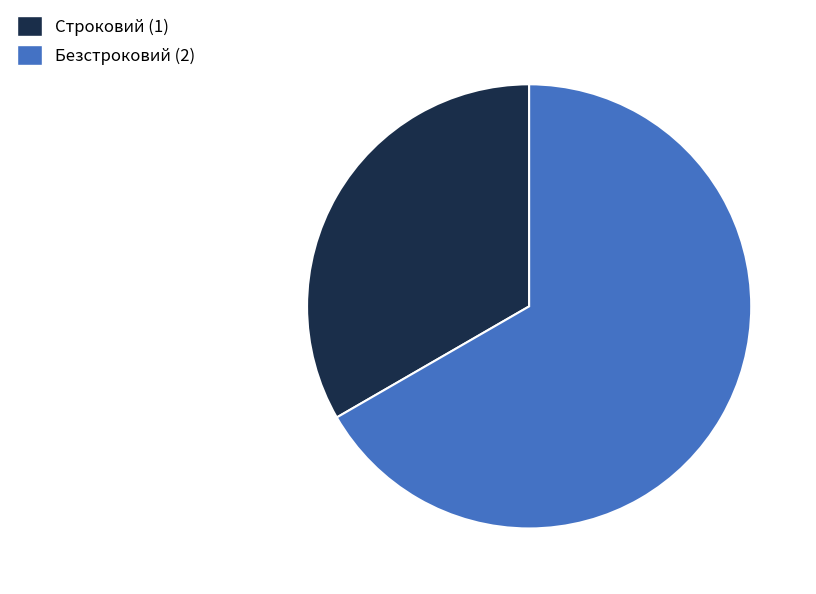

Which slice is the smallest?

Строковий